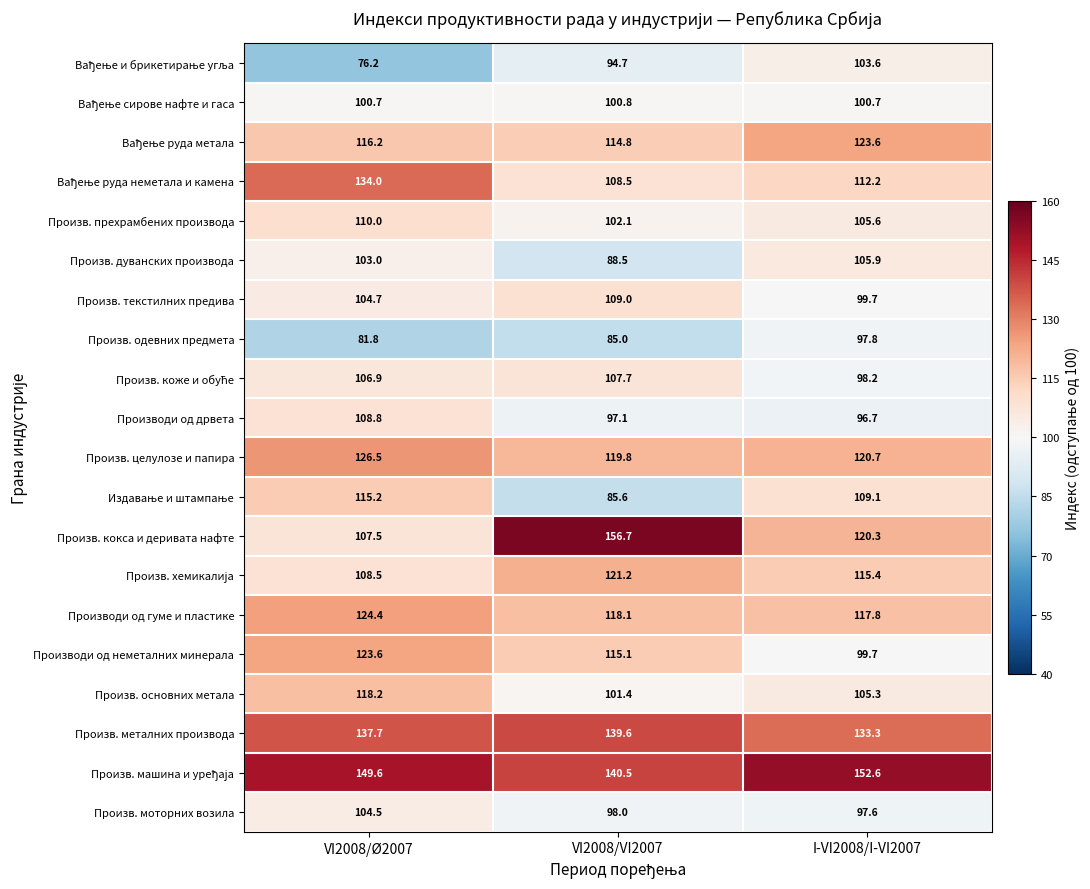

List the labels in order of Произв. целулозе и папира value, largest first.

VI2008/Ø2007, I-VI2008/I-VI2007, VI2008/VI2007